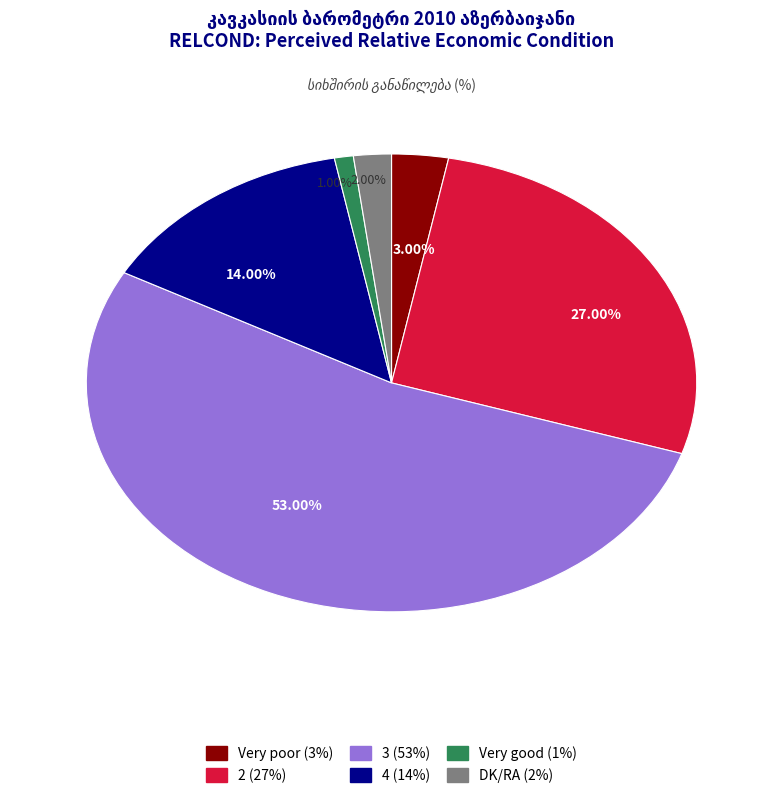

What is the smallest slice in the pie chart?

Very good